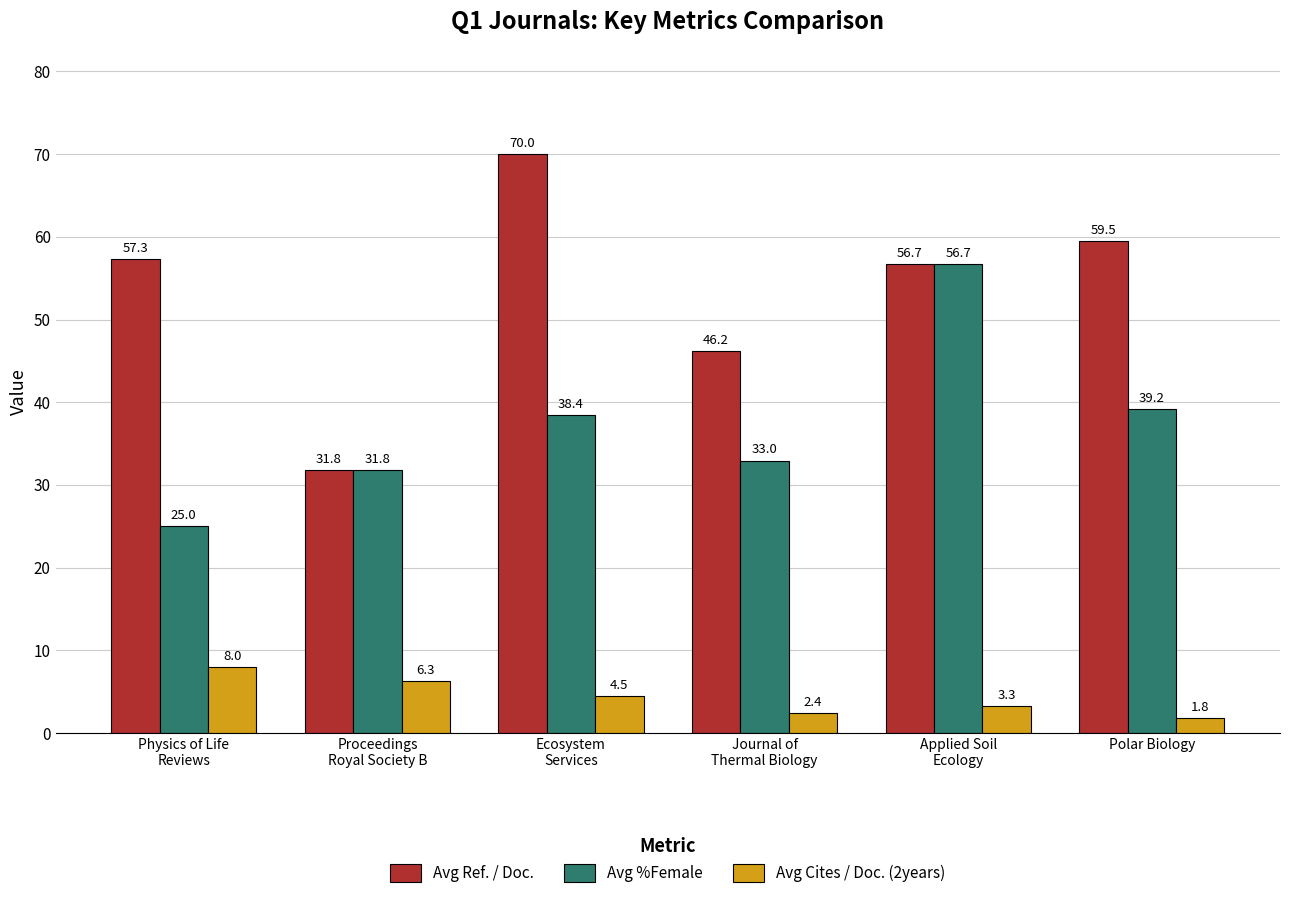

What position from the right is Ecosystem
Services?

4